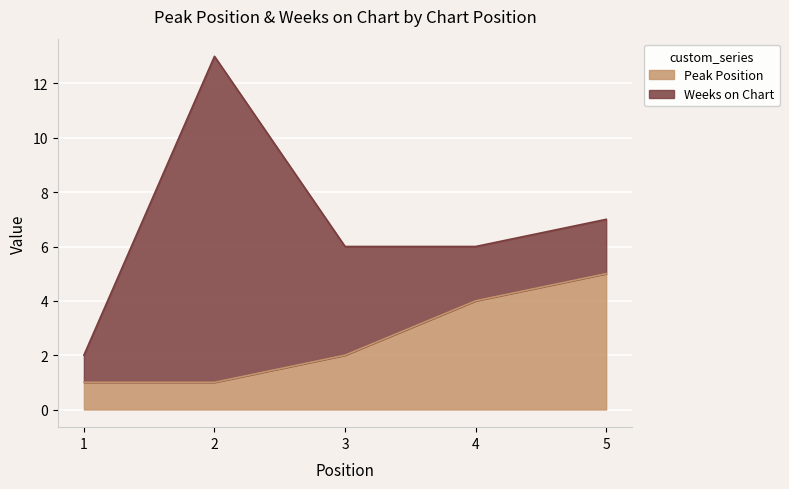

Does the chart display data point markers on the line(s)?

No